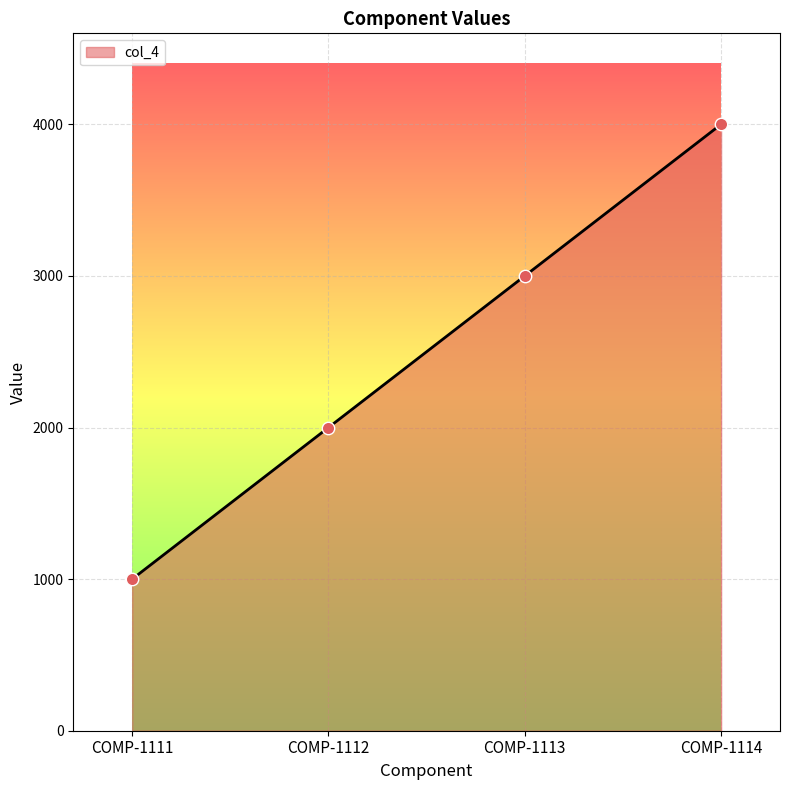

Which has a higher value, COMP-1112 or COMP-1114?

COMP-1114